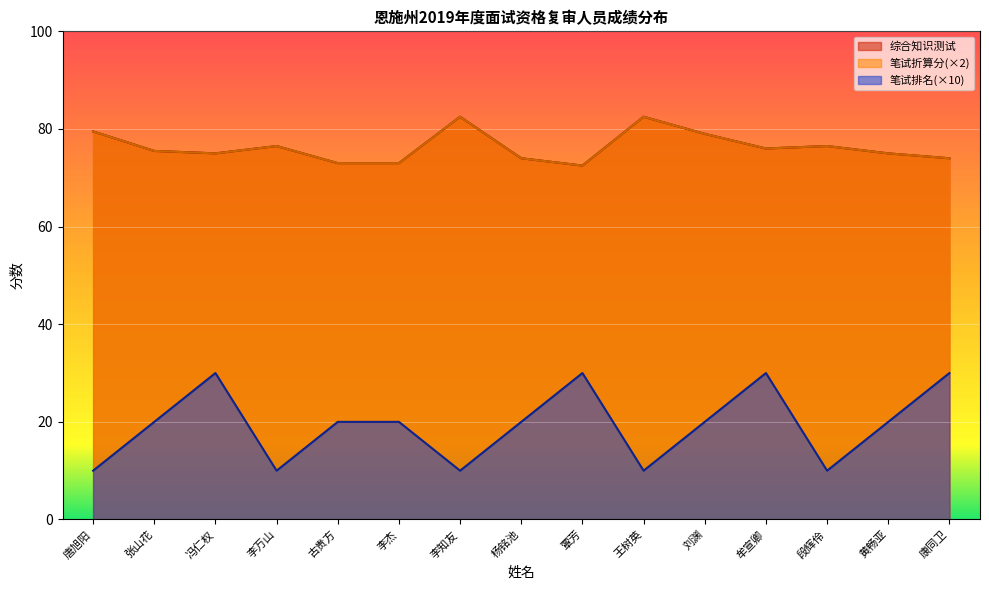

How many distinct data groups are displayed?

3